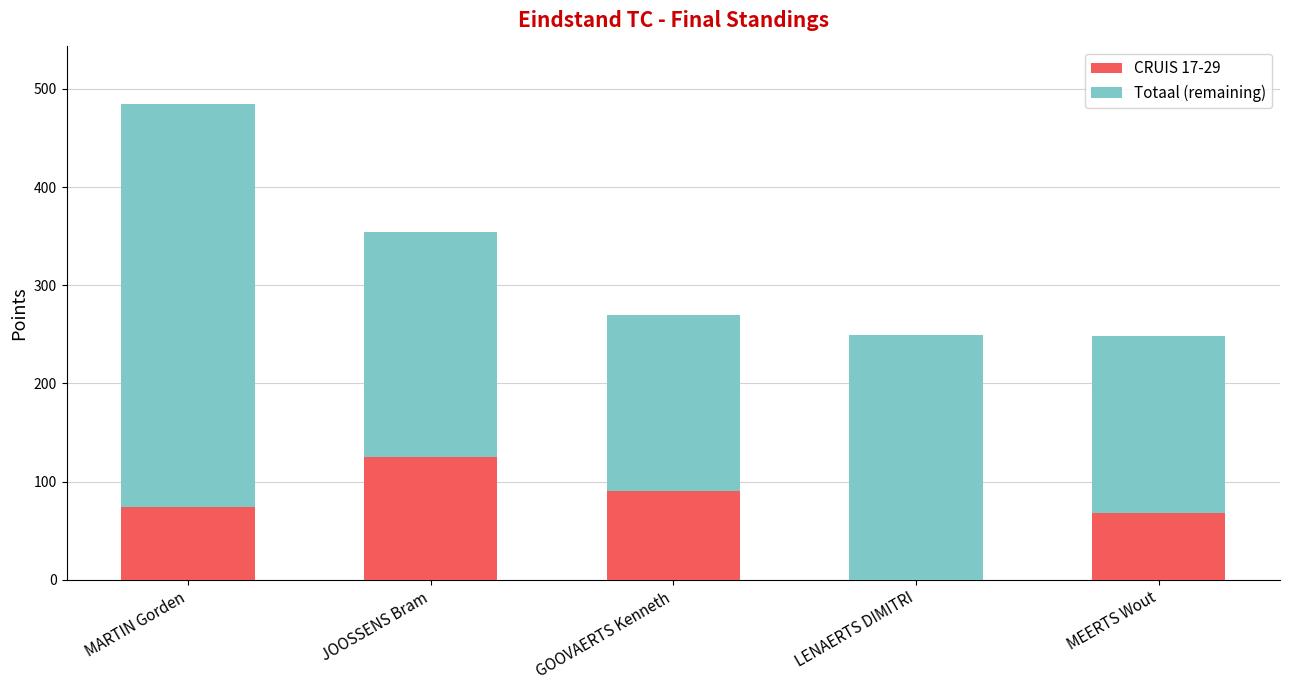

What is the total value across all series at GOOVAERTS Kenneth?

270